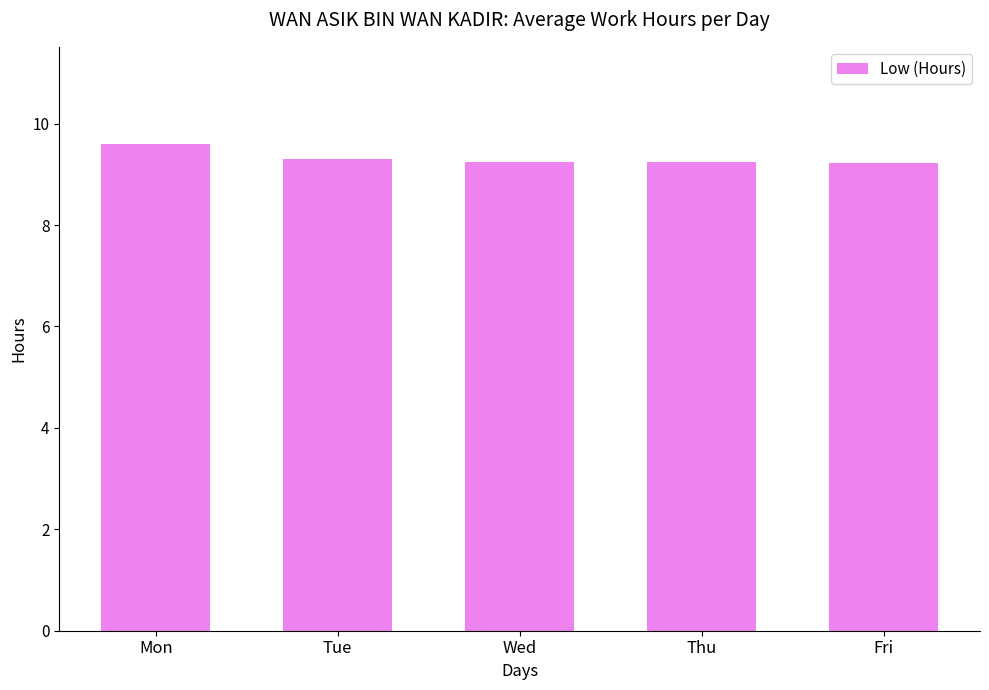

Which label corresponds to the largest value in the chart?

Mon